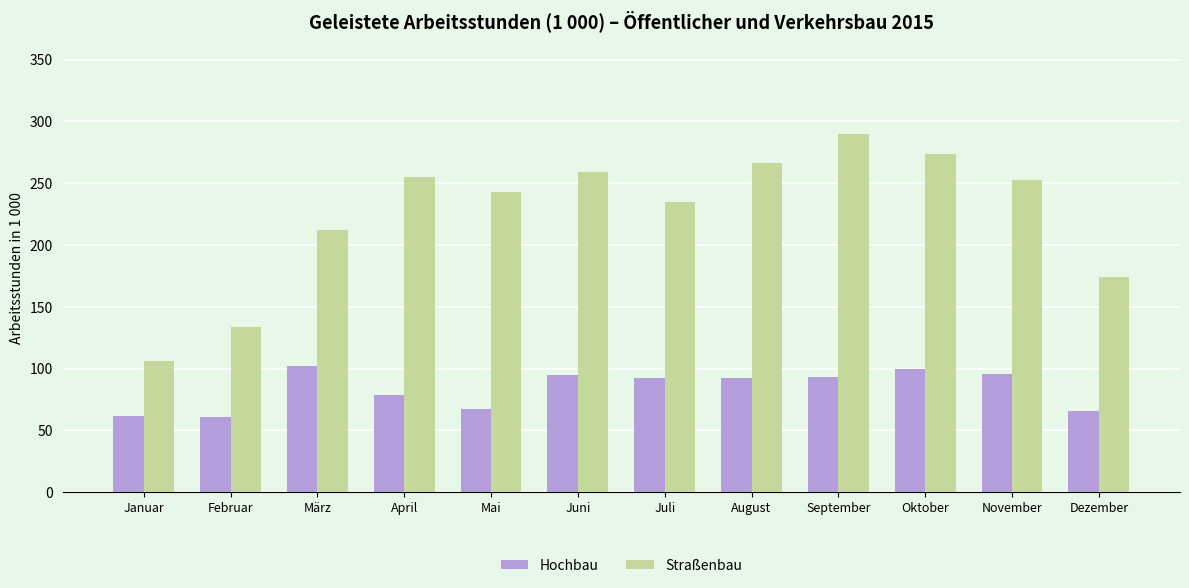

Is it true that Straßenbau equals 126 at November?

False